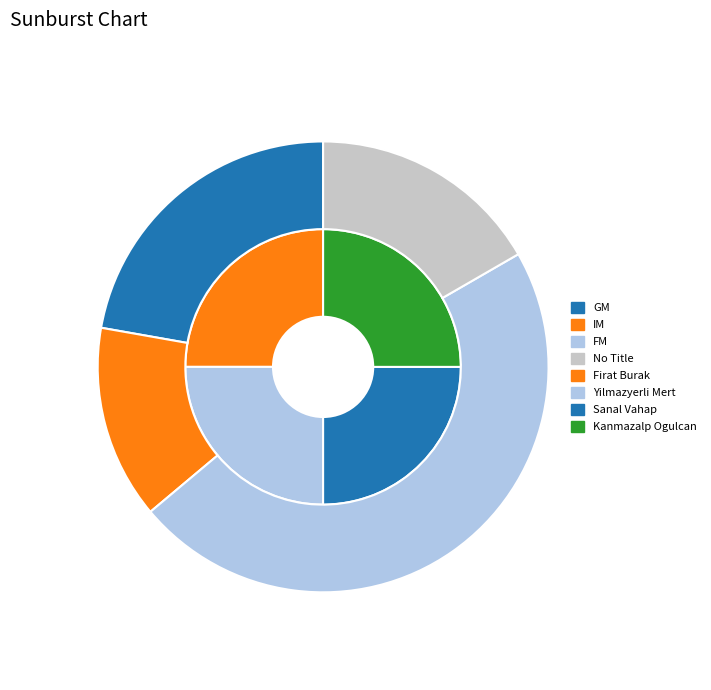

Which has a higher value, GM or FM?

FM